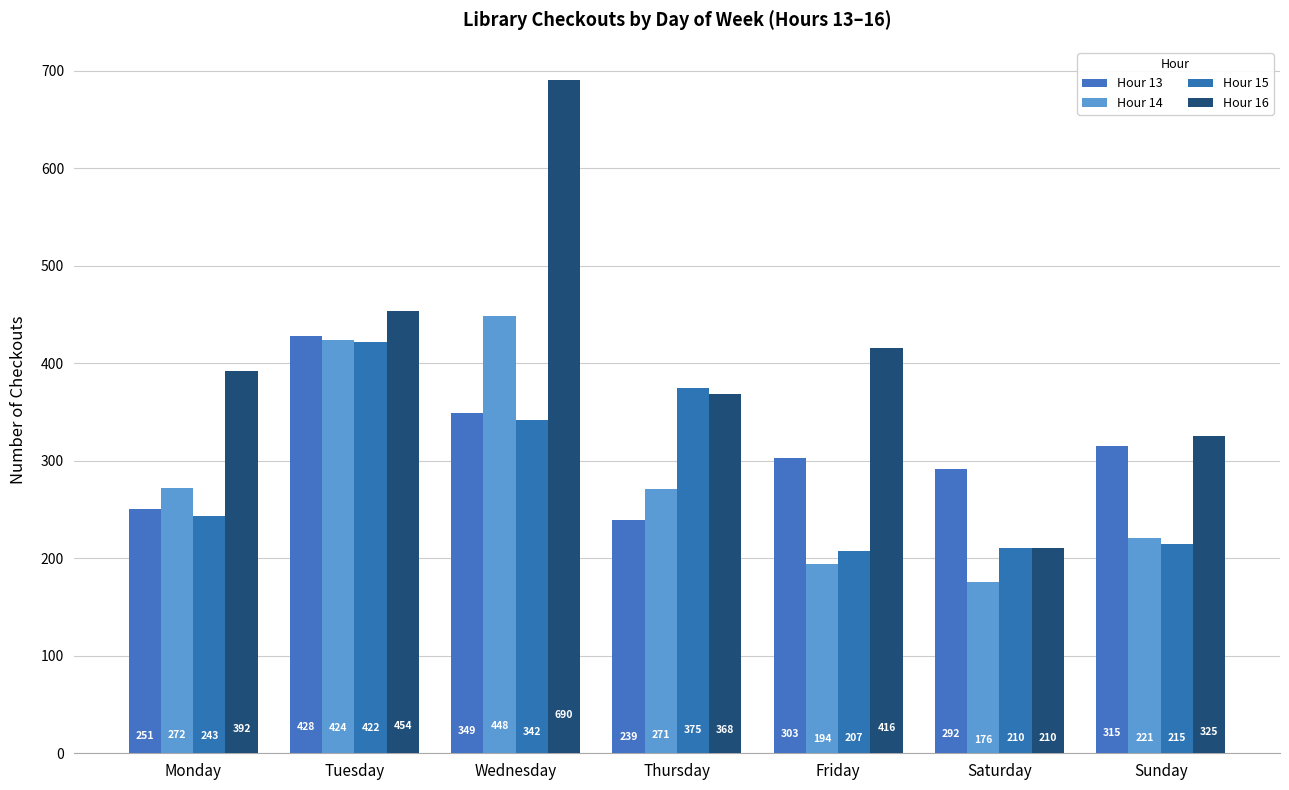

Reading left to right, extract all data points from this chart.

Hour 13: 251	428	349	239	303	292	315
Hour 14: 272	424	448	271	194	176	221
Hour 15: 243	422	342	375	207	210	215
Hour 16: 392	454	690	368	416	210	325